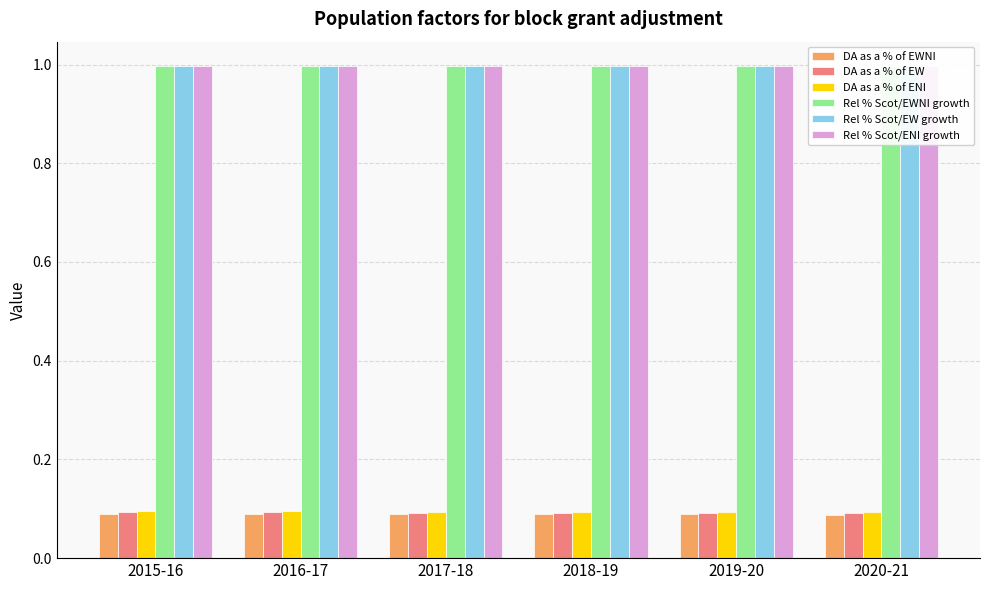

Between 2019-20 and 2020-21, which series saw the biggest shift?

DA as a % of ENI